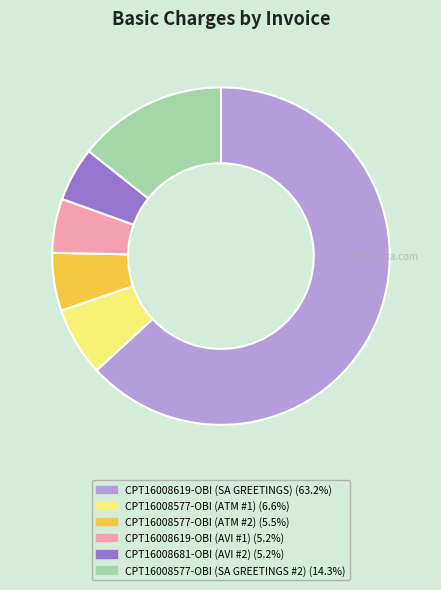

How many segments does this pie chart have?

6